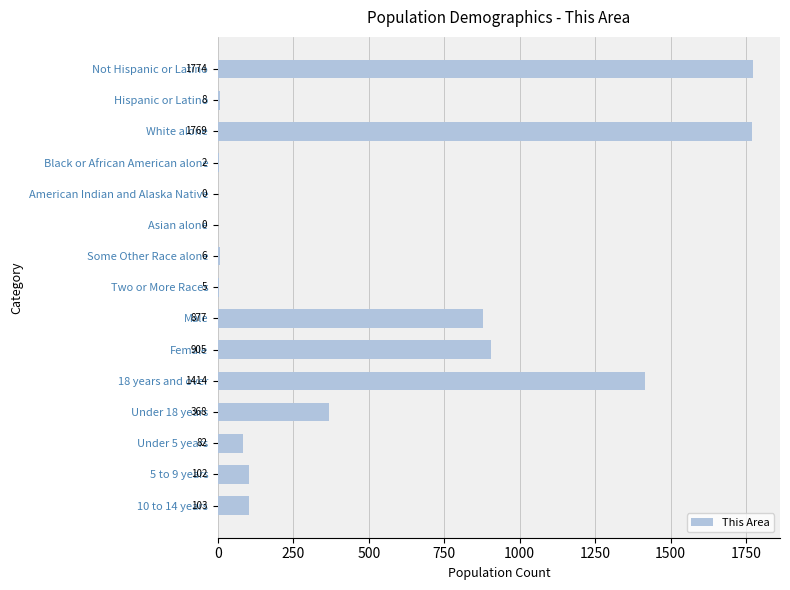

Reading top to bottom, what are all the values shown in this chart?

Not Hispanic or Latino=1774	Hispanic or Latino=8	White alone=1769	Black or African American alone=2	American Indian and Alaska Native=0	Asian alone=0	Some Other Race alone=6	Two or More Races=5	Male=877	Female=905	18 years and over=1414	Under 18 years=368	Under 5 years=82	5 to 9 years=102	10 to 14 years=103